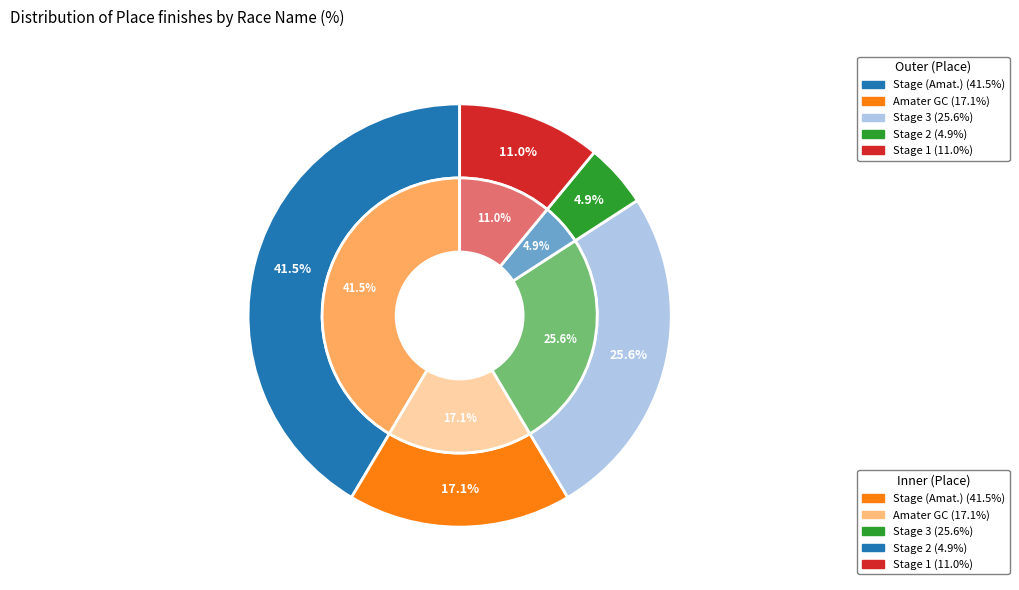

Which slice is the smallest?

Joe Martin Stage Race - Amateur Stage 2